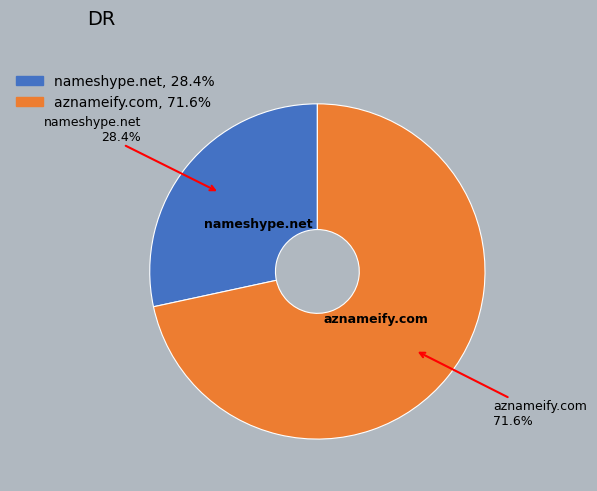

Is it true that nameshype.net is 28% of the pie?

True